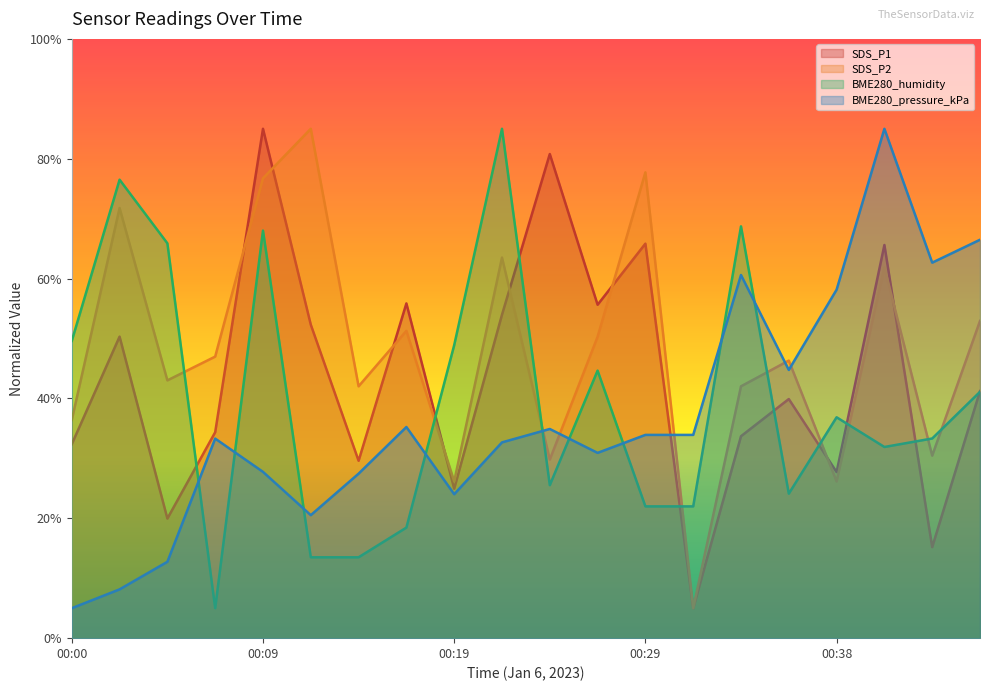

True or false: SDS_P2 and BME280_humidity cross at least once.

True